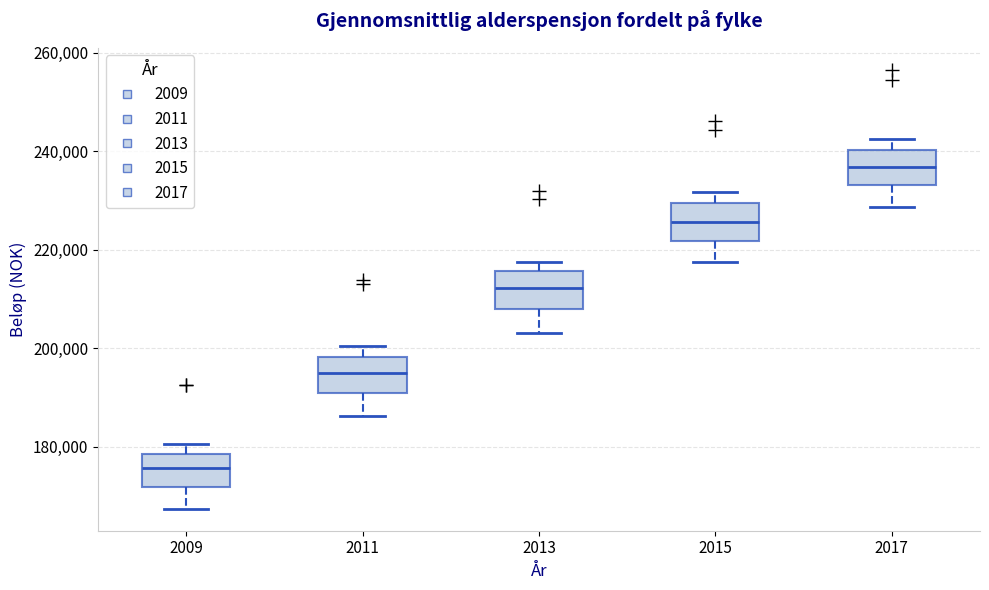

Where does the upper whisker of the box at x = 2015 end on the y-axis? The values are not printed on the chart, so give them approximately, as read against the axis.

232000